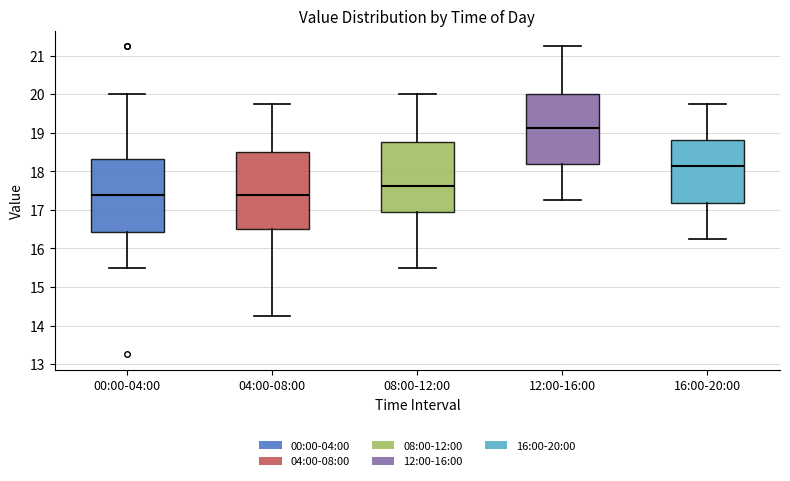

Where is the lower edge of the box for 00:00-04:00 on the y-axis? The values are not printed on the chart, so give them approximately, as read against the axis.

16.4